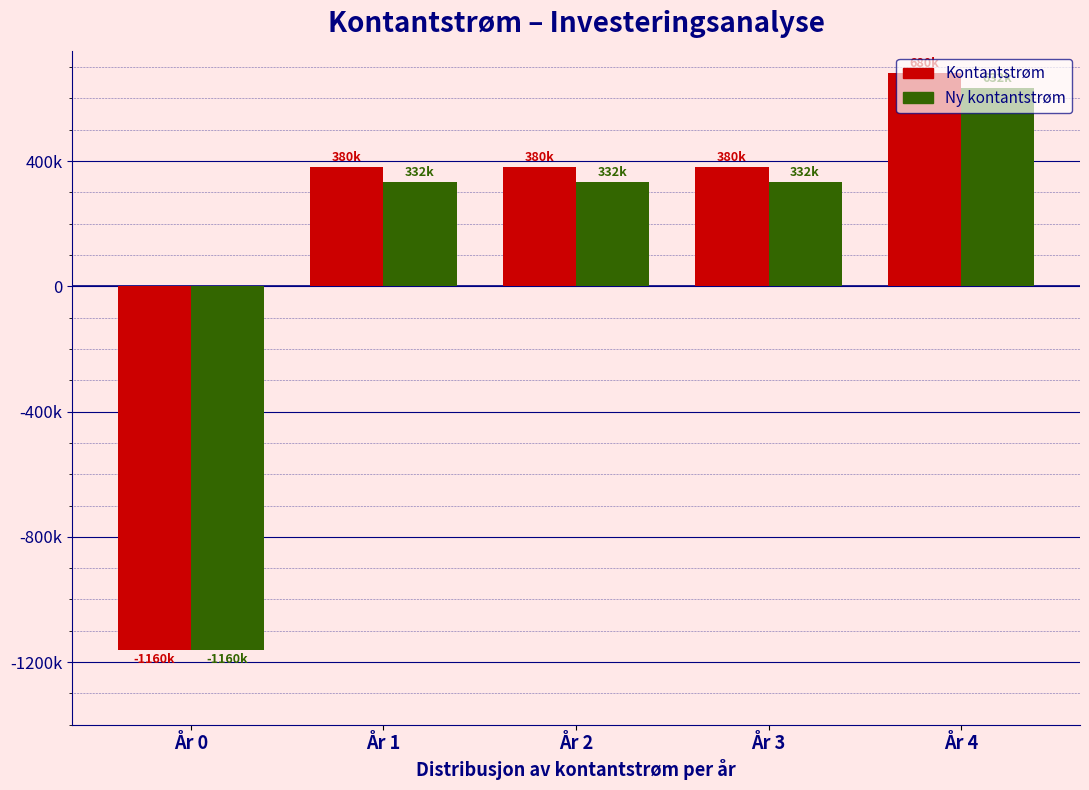

Are the bars horizontal?

No